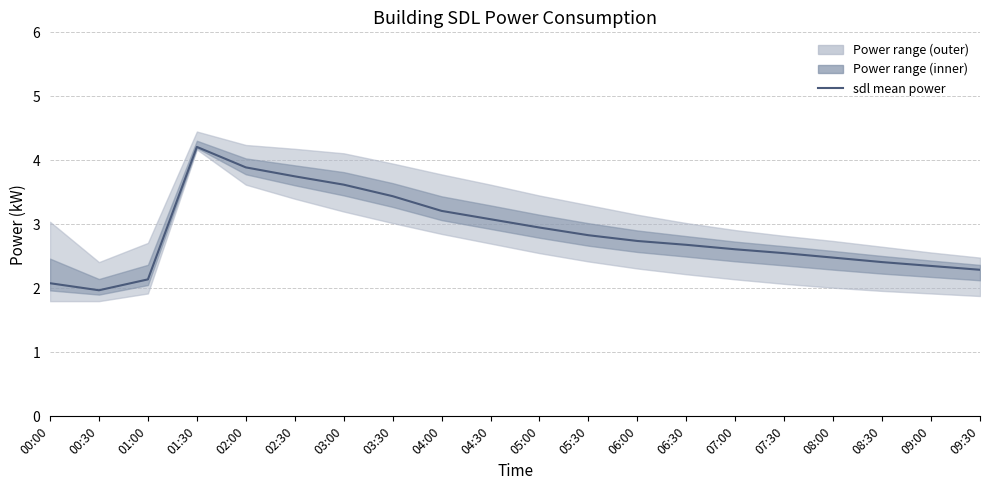

Rank the categories by value from lowest to highest.

00:30, 00:00, 01:00, 09:30, 09:00, 08:30, 08:00, 07:30, 07:00, 06:30, 06:00, 05:30, 05:00, 04:30, 04:00, 03:30, 03:00, 02:30, 02:00, 01:30